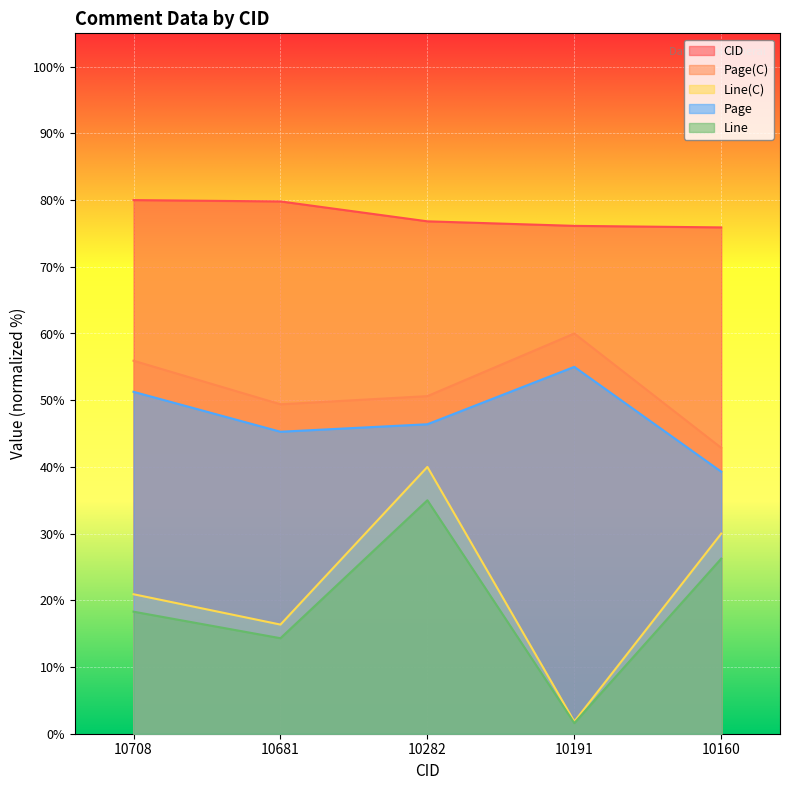

How many values in the Page series are below 46?

2